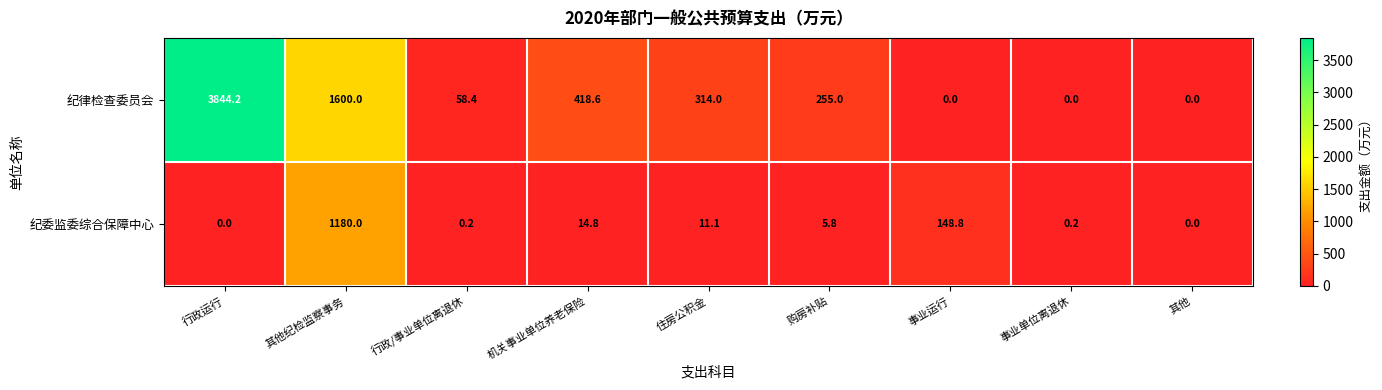

Rank the series by their average value, from lowest to highest.

纪委监委综合保障中心, 纪律检查委员会